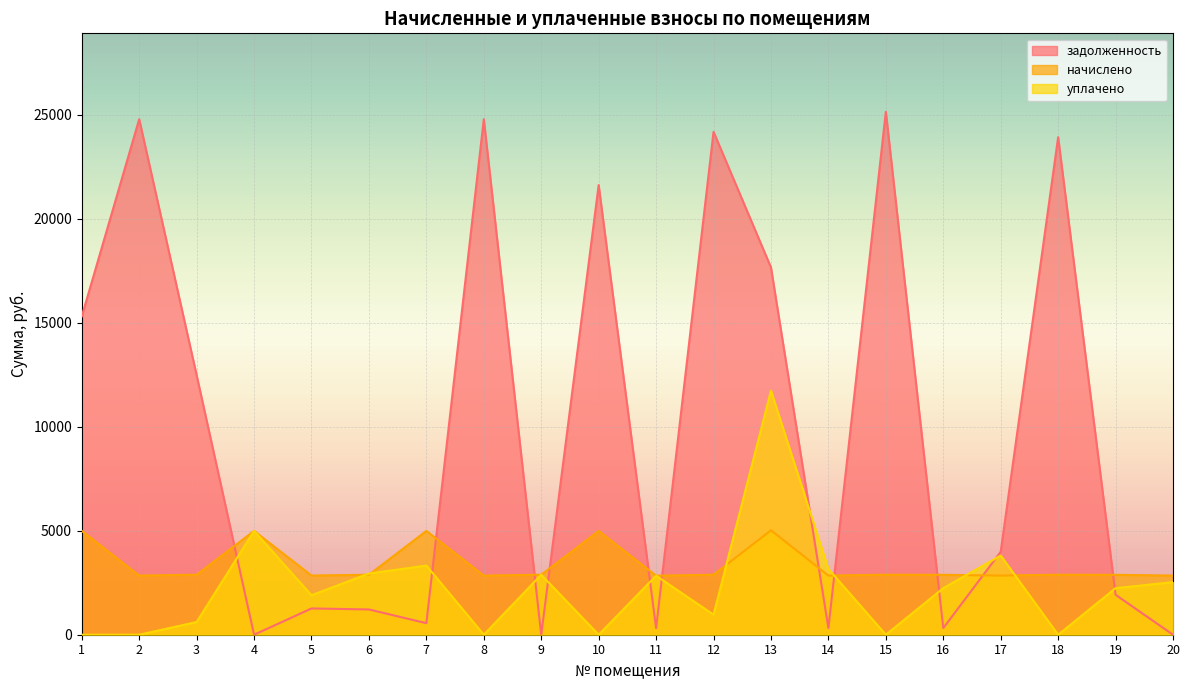

What is the value of the задолженность point at the 6th from the left?

1215.2